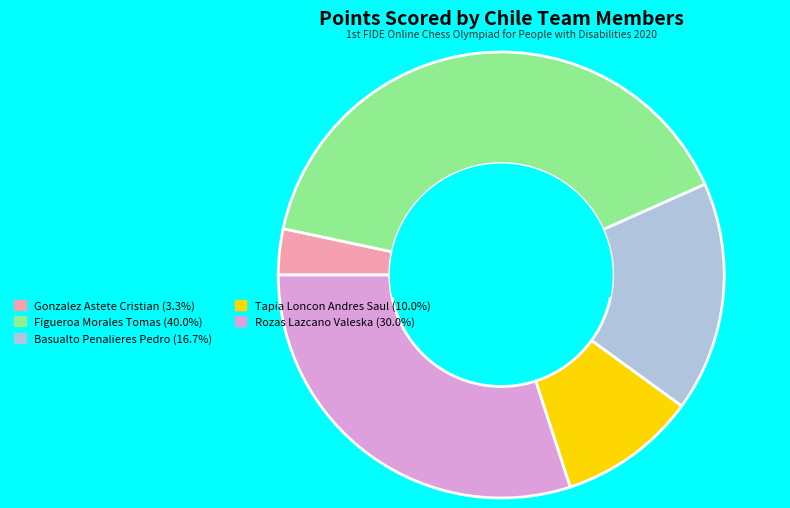

Does Figueroa Morales Tomas account for over 50% of the chart?

No